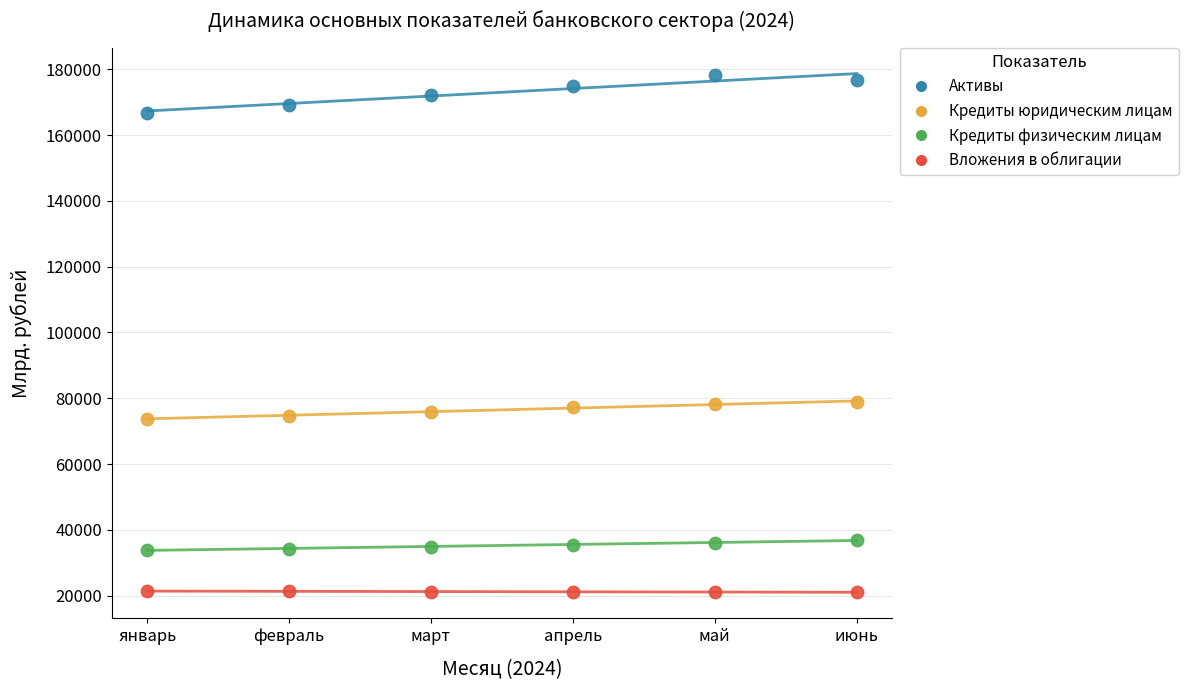

What are all the series names shown in the legend?

Активы, Кредиты юридическим лицам, Кредиты физическим лицам, Вложения в облигации